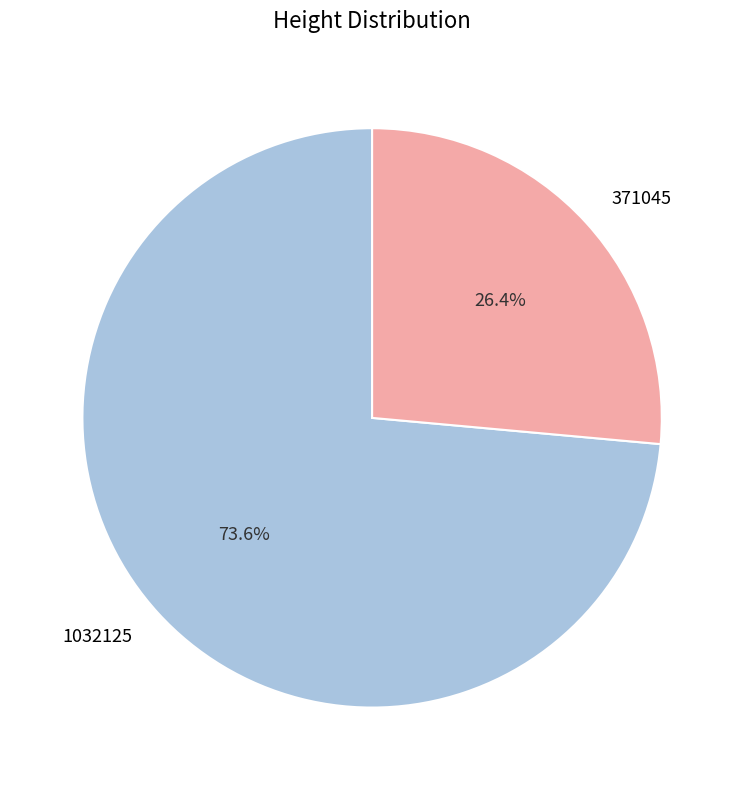

Count the number of slices in the pie.

2